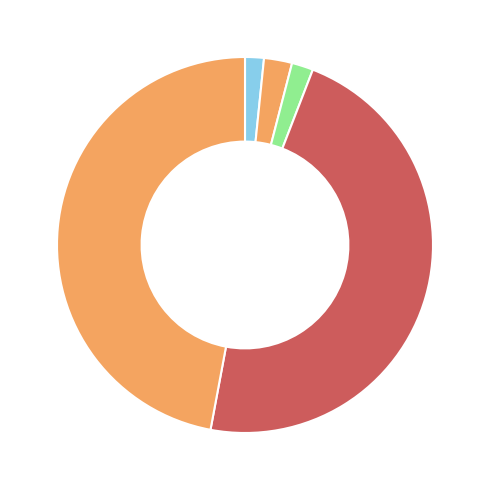

How many segments does this pie chart have?

5